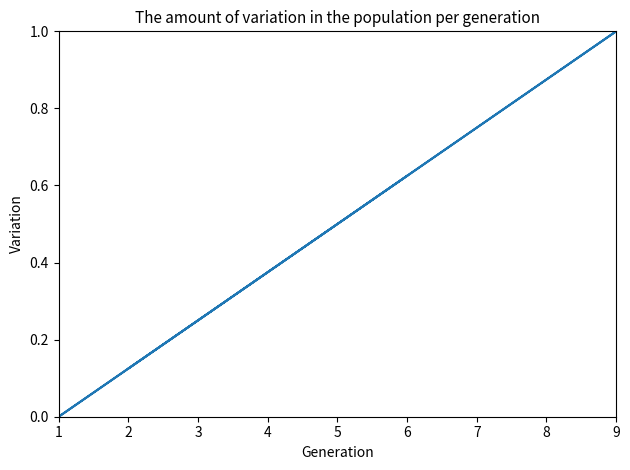

Count the values in the range 0 to 1.

9